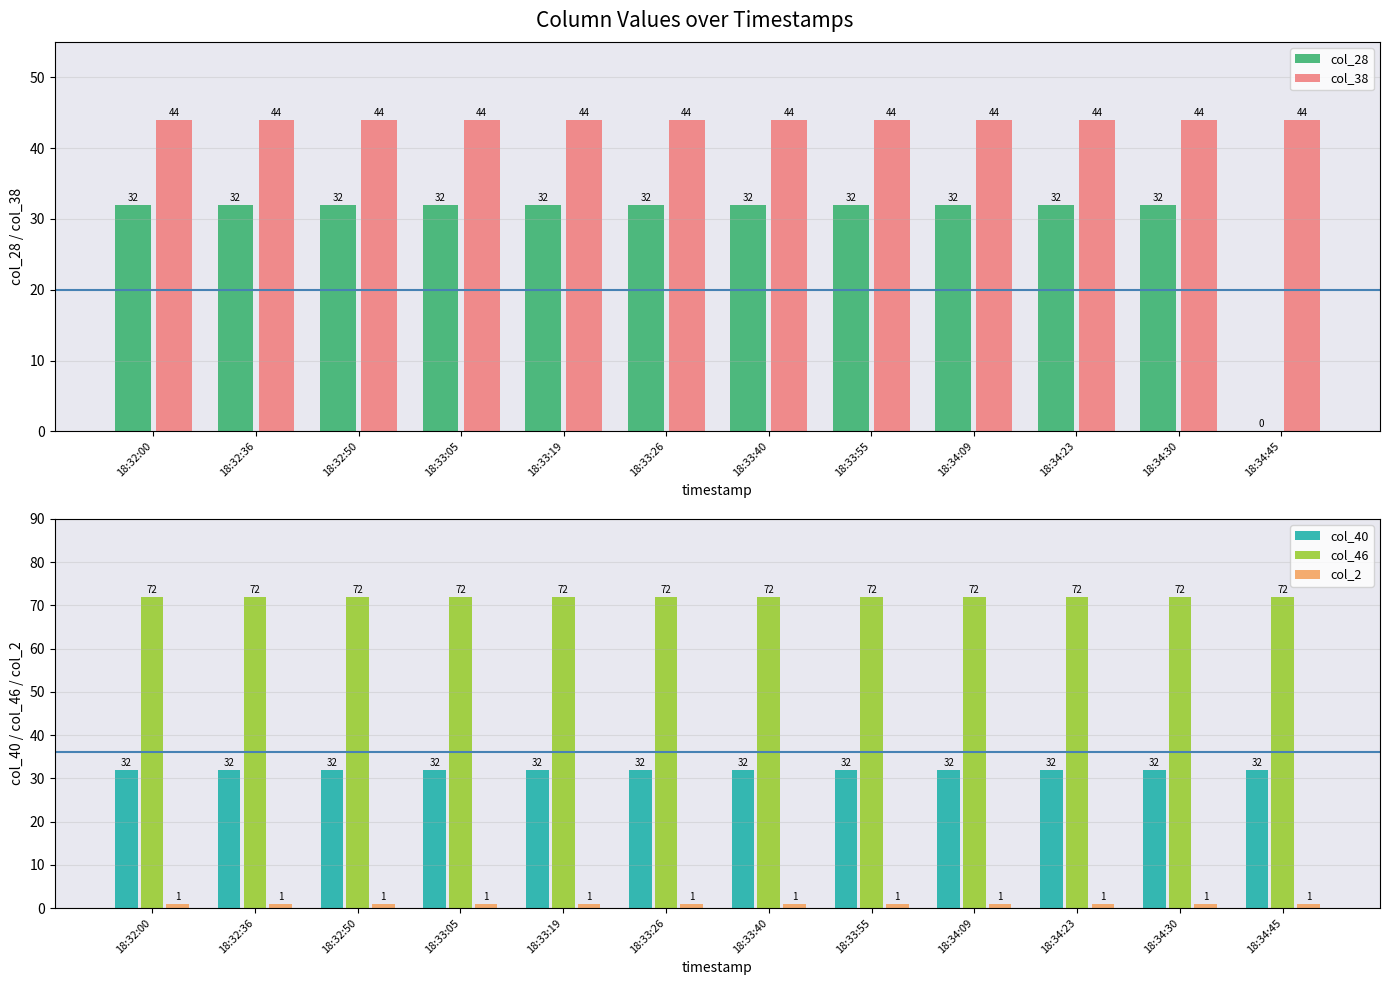

Reading left to right, what are all the values shown in this chart?

col_28: 18:32:00=32	18:32:36=32	18:32:50=32	18:33:05=32	18:33:19=32	18:33:26=32	18:33:40=32	18:33:55=32	18:34:09=32	18:34:23=32	18:34:30=32	18:34:45=0
col_38: 18:32:00=44	18:32:36=44	18:32:50=44	18:33:05=44	18:33:19=44	18:33:26=44	18:33:40=44	18:33:55=44	18:34:09=44	18:34:23=44	18:34:30=44	18:34:45=44
col_40: 18:32:00=32	18:32:36=32	18:32:50=32	18:33:05=32	18:33:19=32	18:33:26=32	18:33:40=32	18:33:55=32	18:34:09=32	18:34:23=32	18:34:30=32	18:34:45=32
col_46: 18:32:00=72	18:32:36=72	18:32:50=72	18:33:05=72	18:33:19=72	18:33:26=72	18:33:40=72	18:33:55=72	18:34:09=72	18:34:23=72	18:34:30=72	18:34:45=72
col_2: 18:32:00=1	18:32:36=1	18:32:50=1	18:33:05=1	18:33:19=1	18:33:26=1	18:33:40=1	18:33:55=1	18:34:09=1	18:34:23=1	18:34:30=1	18:34:45=1